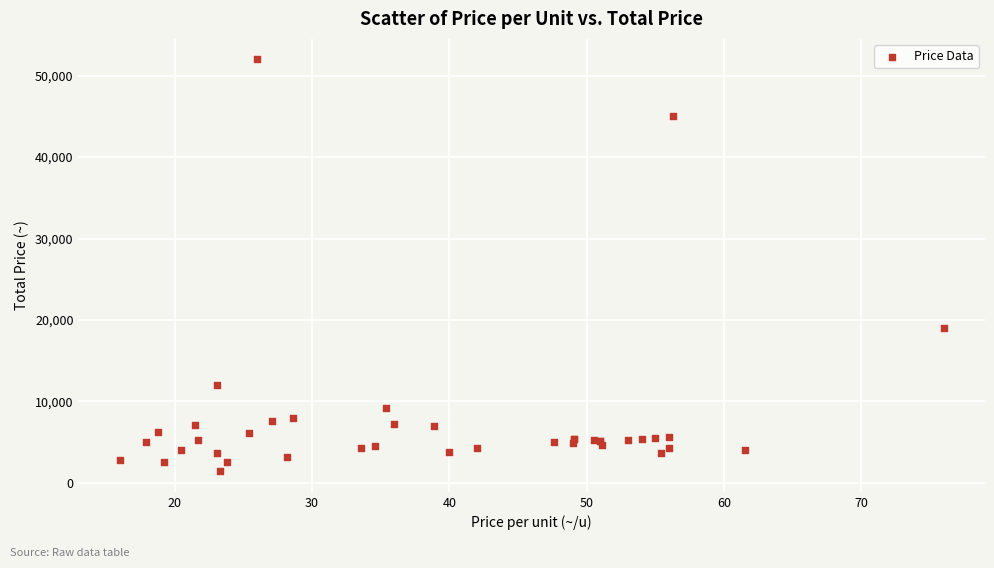

What Y value in the scatter plot is closest to 26700?

19000